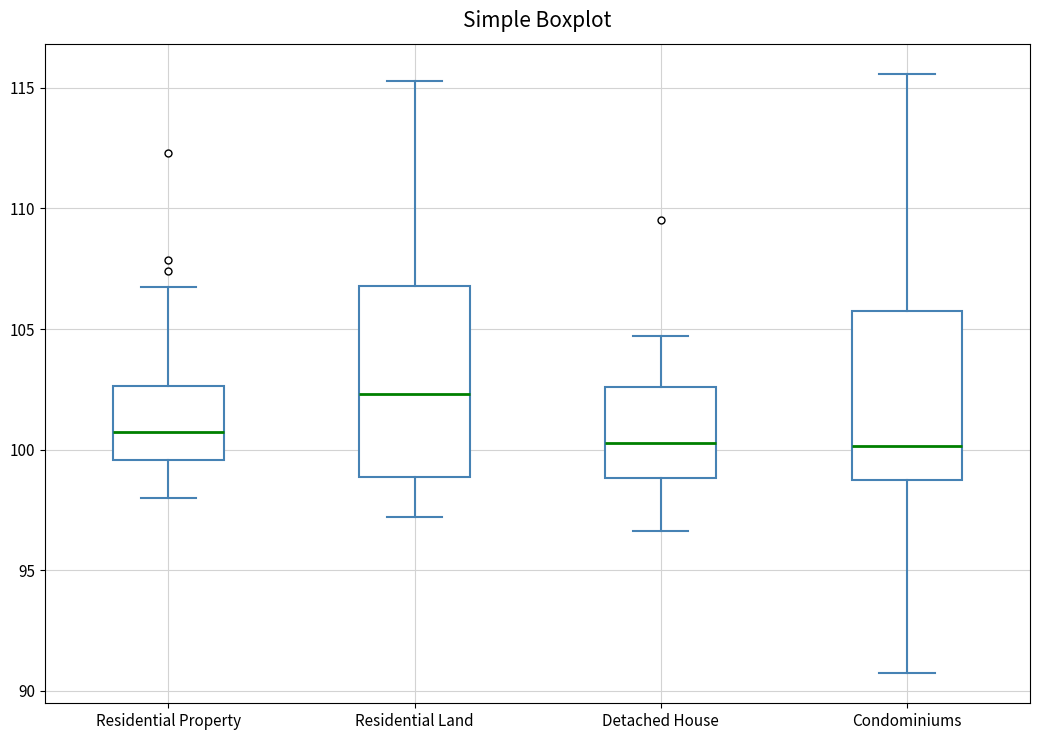

Where does the lower whisker of the box for Residential Land end on the y-axis? The values are not printed on the chart, so give them approximately, as read against the axis.

97.0